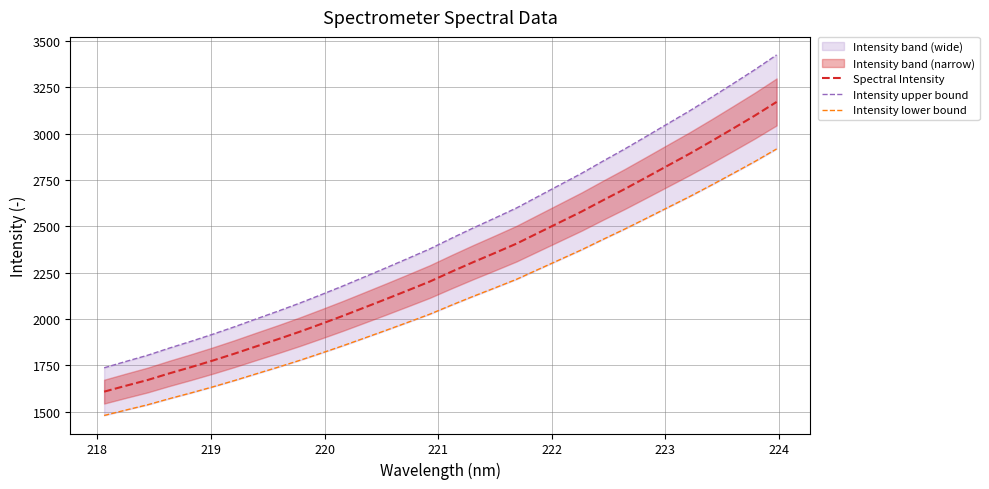

Rank the series by their maximum value, from highest to lowest.

Intensity upper bound, Spectral Intensity, Intensity lower bound